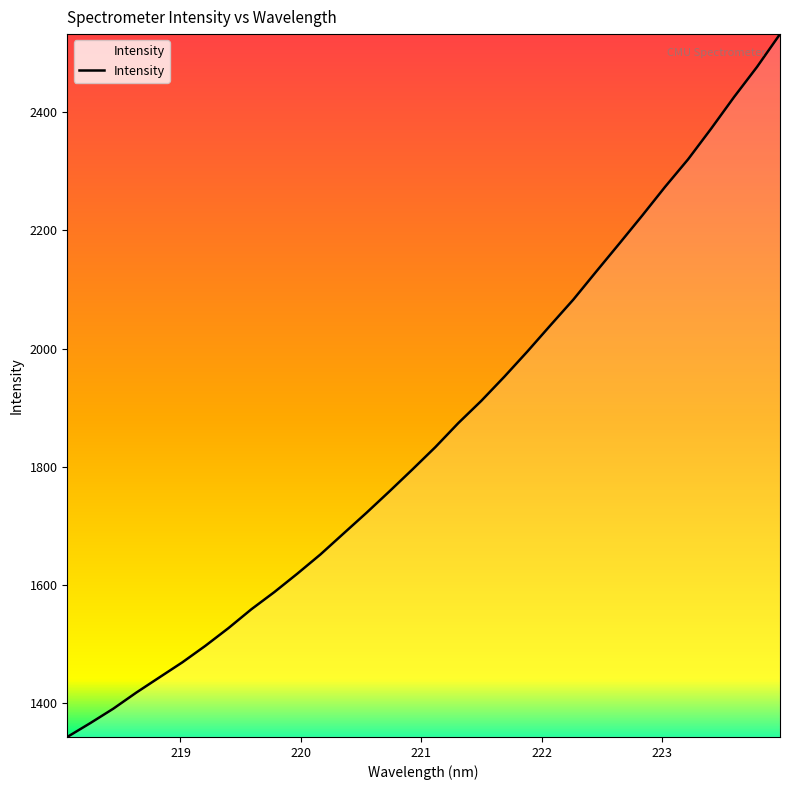

What is the maximum value shown in the chart?

2532.2